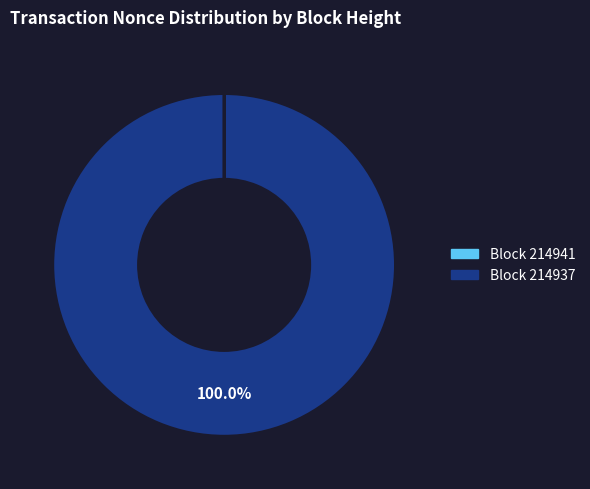

What is the largest slice in the pie chart?

Block 214937